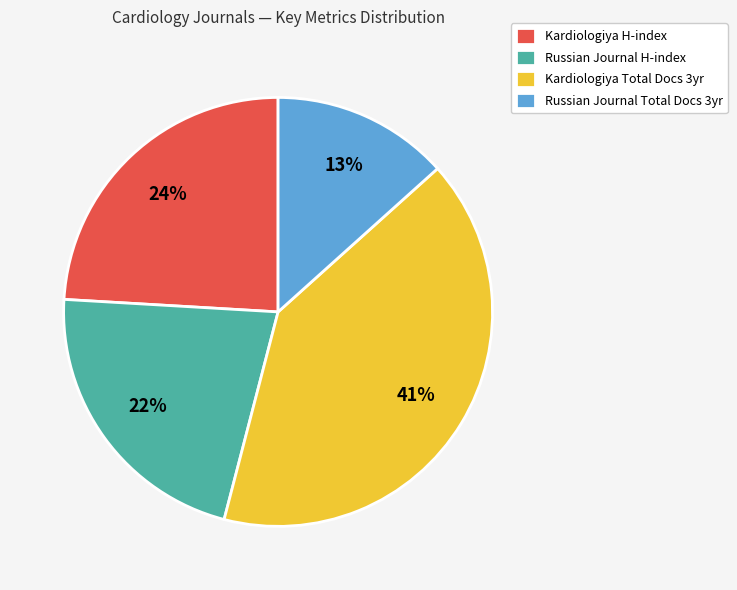

Is there any slice that represents more than half of the pie?

No